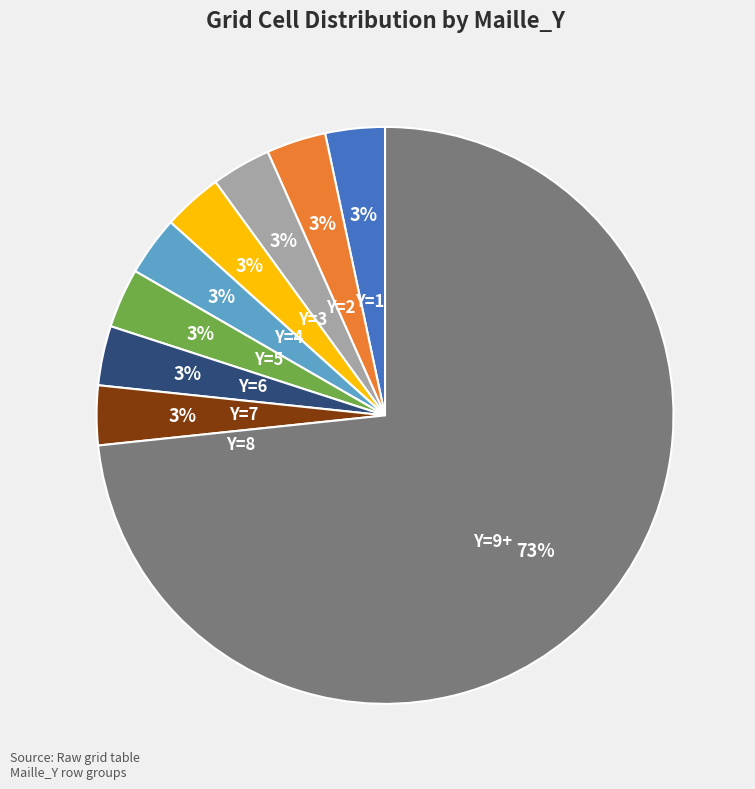

Approximately how many times larger is the value at Y=2 compared to Y=8?

1.0